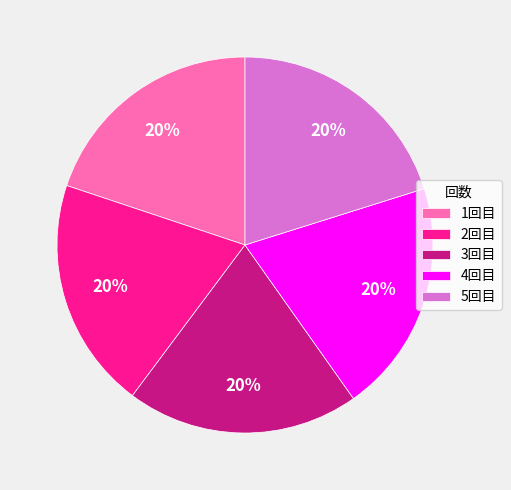

Is 2回目 the majority of the pie?

No